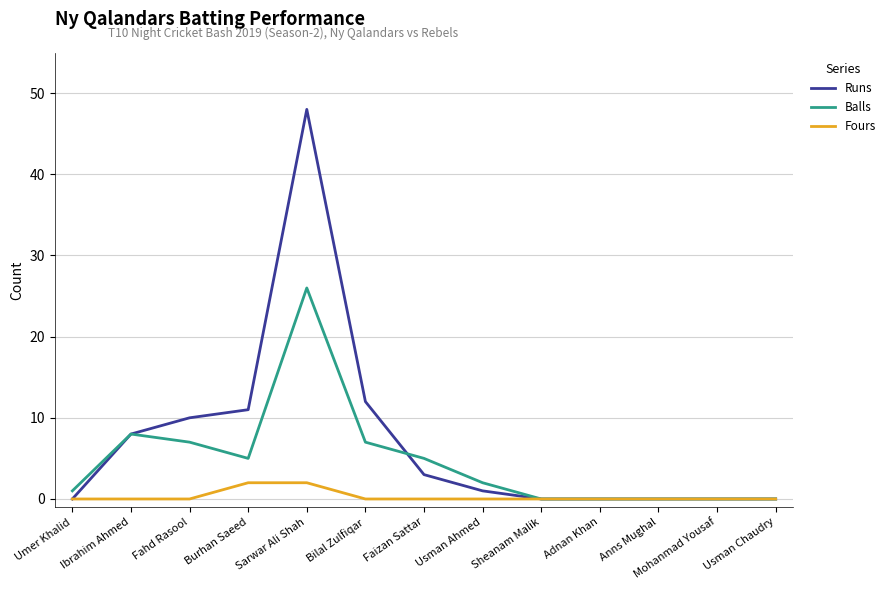

The Runs series shows 5 at Faizan Sattar. True or false?

False